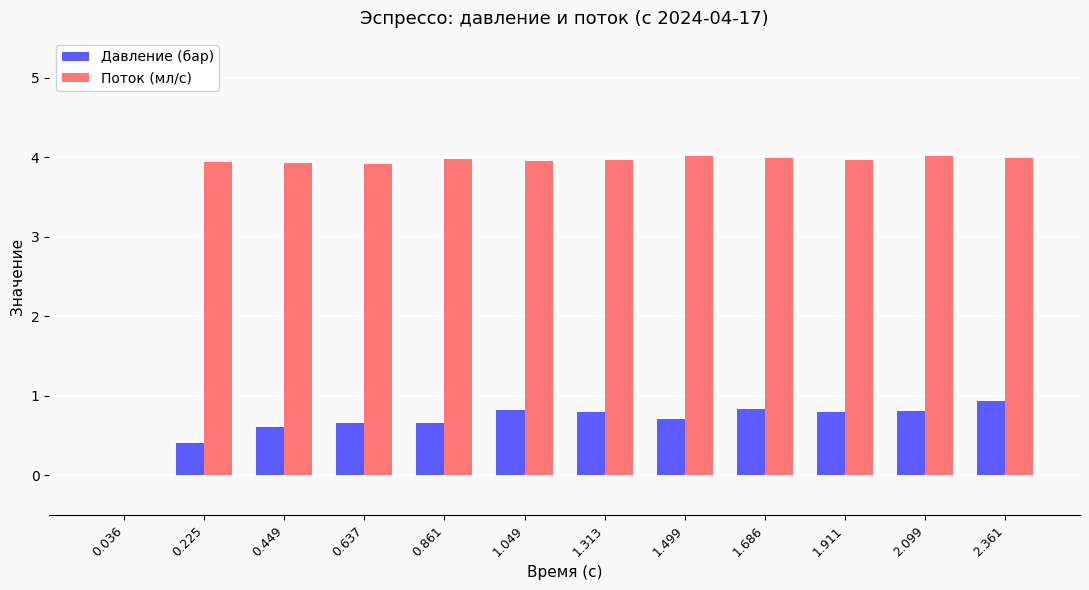

The Поток (мл/с) series shows 6.0 at 1.911. True or false?

False